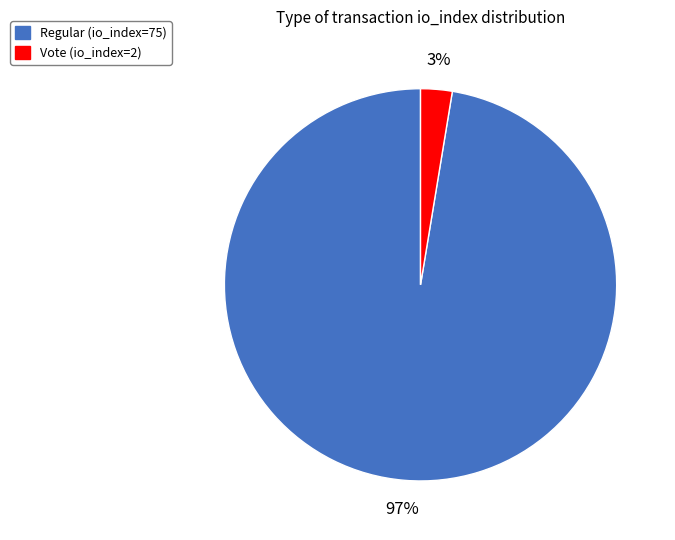

True or false: Regular (io_index=75) accounts for 90% of the total.

False